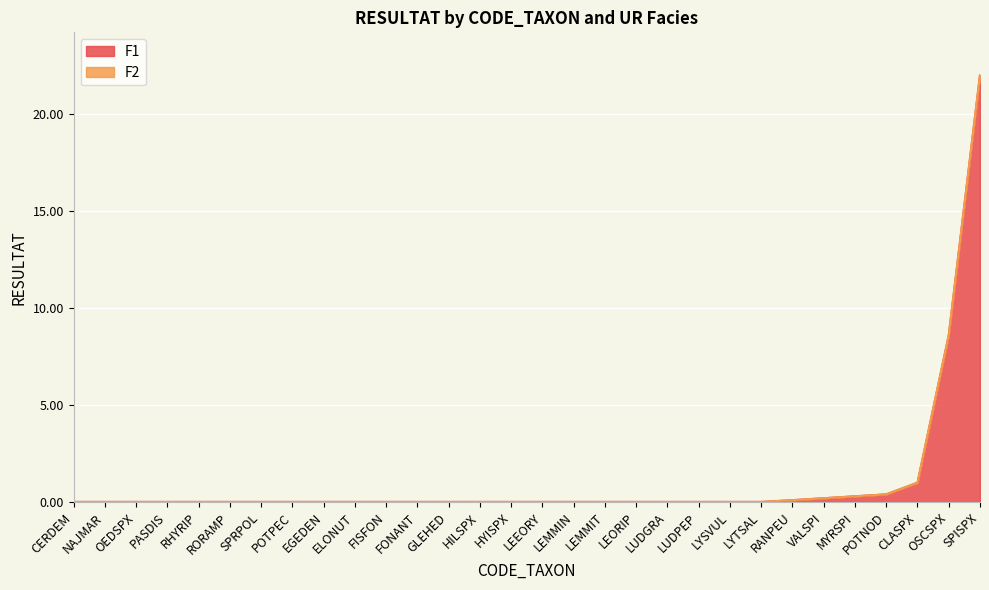

Is it true that F1 equals 0.0 at ELONUT?

True